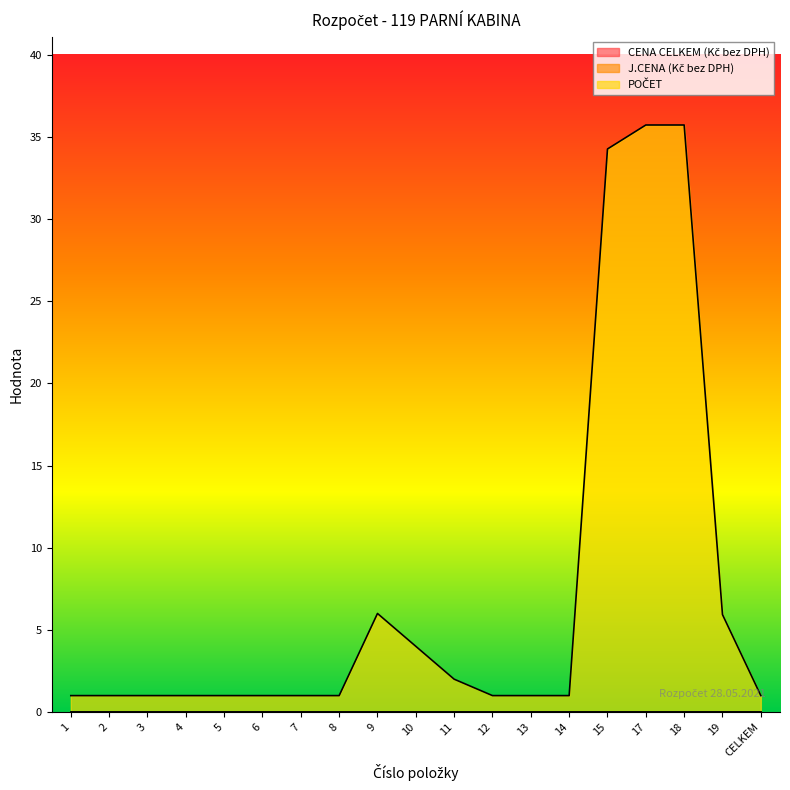

True or false: J.CENA (Kč bez DPH) and POČET cross at least once.

False